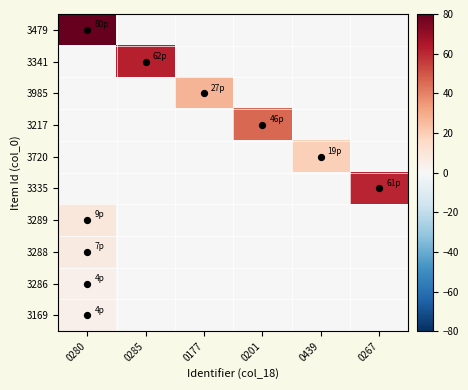

Reading right to left, extract all data points from this chart.

3479: 0267=0	0439=0	0201=0	0177=0	0285=0	0280=80
3341: 0267=0	0439=0	0201=0	0177=0	0285=62	0280=0
3985: 0267=0	0439=0	0201=0	0177=27	0285=0	0280=0
3217: 0267=0	0439=0	0201=46	0177=0	0285=0	0280=0
3720: 0267=0	0439=19	0201=0	0177=0	0285=0	0280=0
3335: 0267=61	0439=0	0201=0	0177=0	0285=0	0280=0
3289: 0267=0	0439=0	0201=0	0177=0	0285=0	0280=9
3288: 0267=0	0439=0	0201=0	0177=0	0285=0	0280=7
3286: 0267=0	0439=0	0201=0	0177=0	0285=0	0280=4
3169: 0267=0	0439=0	0201=0	0177=0	0285=0	0280=4